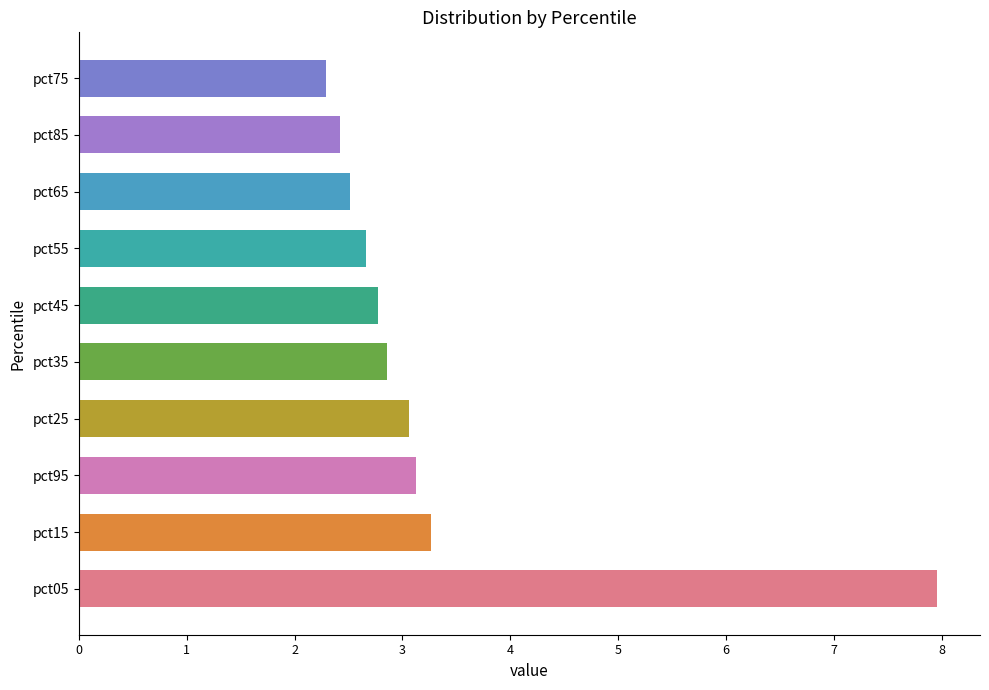

What value does the data have at pct75?

2.3